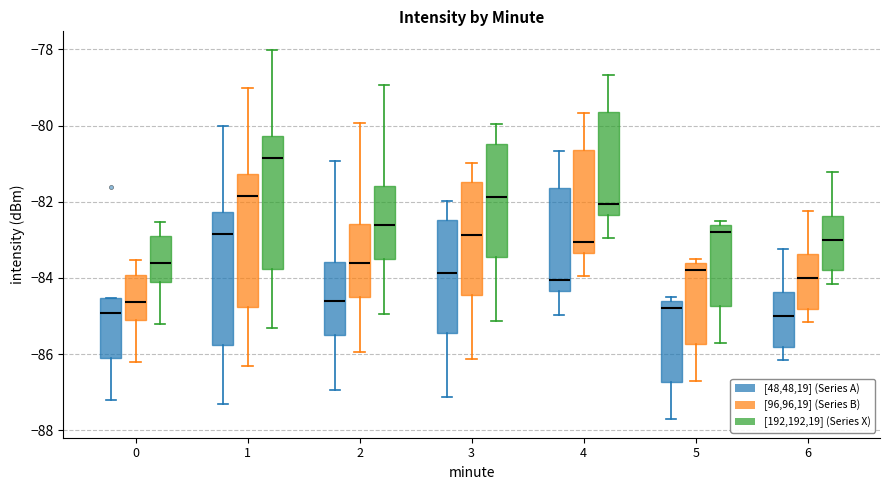

Reading left to right, transcribe this box plot: for each box, give where its median line is, the range the box spans, and where its two whiskers end, as read against the y-axis. The values are not printed on the chart, so give them approximately, as read against the axis.

0 ([48,48,19] (Series A)): median -85.0, box -86.2 to -84.6, whiskers -87.2 to -84.6
0 ([96,96,19] (Series B)): median -84.6, box -85.2 to -84.0, whiskers -86.2 to -83.6
0 ([192,192,19] (Series X)): median -83.6, box -84.2 to -83.0, whiskers -85.2 to -82.6
1 ([48,48,19] (Series A)): median -82.8, box -85.8 to -82.2, whiskers -87.4 to -80.0
1 ([96,96,19] (Series B)): median -81.8, box -84.8 to -81.2, whiskers -86.4 to -79.0
1 ([192,192,19] (Series X)): median -80.8, box -83.8 to -80.2, whiskers -85.4 to -78.0
2 ([48,48,19] (Series A)): median -84.6, box -85.4 to -83.6, whiskers -87.0 to -81.0
2 ([96,96,19] (Series B)): median -83.6, box -84.4 to -82.6, whiskers -86.0 to -80.0
2 ([192,192,19] (Series X)): median -82.6, box -83.4 to -81.6, whiskers -85.0 to -79.0
3 ([48,48,19] (Series A)): median -83.8, box -85.4 to -82.4, whiskers -87.2 to -82.0
3 ([96,96,19] (Series B)): median -82.8, box -84.4 to -81.4, whiskers -86.2 to -81.0
3 ([192,192,19] (Series X)): median -81.8, box -83.4 to -80.4, whiskers -85.2 to -80.0
4 ([48,48,19] (Series A)): median -84.0, box -84.4 to -81.6, whiskers -85.0 to -80.6
4 ([96,96,19] (Series B)): median -83.0, box -83.4 to -80.6, whiskers -84.0 to -79.6
4 ([192,192,19] (Series X)): median -82.0, box -82.4 to -79.6, whiskers -83.0 to -78.6
5 ([48,48,19] (Series A)): median -84.8, box -86.8 to -84.6, whiskers -87.8 to -84.4
5 ([96,96,19] (Series B)): median -83.8, box -85.8 to -83.6, whiskers -86.8 to -83.4
5 ([192,192,19] (Series X)): median -82.8, box -84.8 to -82.6, whiskers -85.8 to -82.4
6 ([48,48,19] (Series A)): median -85.0, box -85.8 to -84.4, whiskers -86.2 to -83.2
6 ([96,96,19] (Series B)): median -84.0, box -84.8 to -83.4, whiskers -85.2 to -82.2
6 ([192,192,19] (Series X)): median -83.0, box -83.8 to -82.4, whiskers -84.2 to -81.2